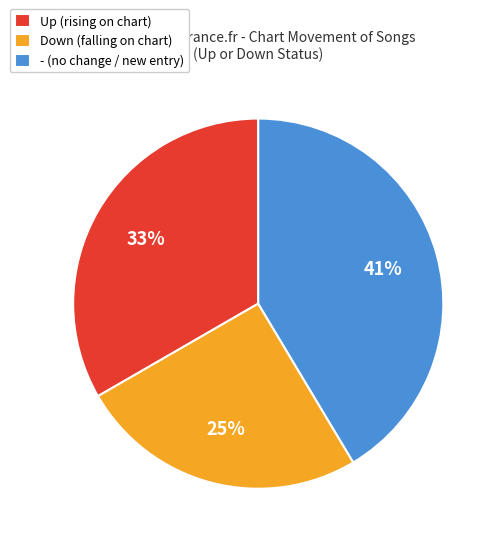

Between Down (falling on chart) and Up (rising on chart), which is larger?

Up (rising on chart)